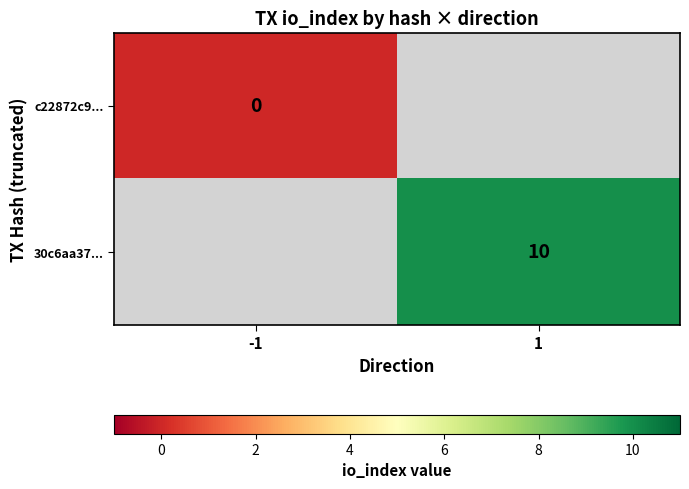

The value of 30c6aa37... at 1 is 4. True or false?

False